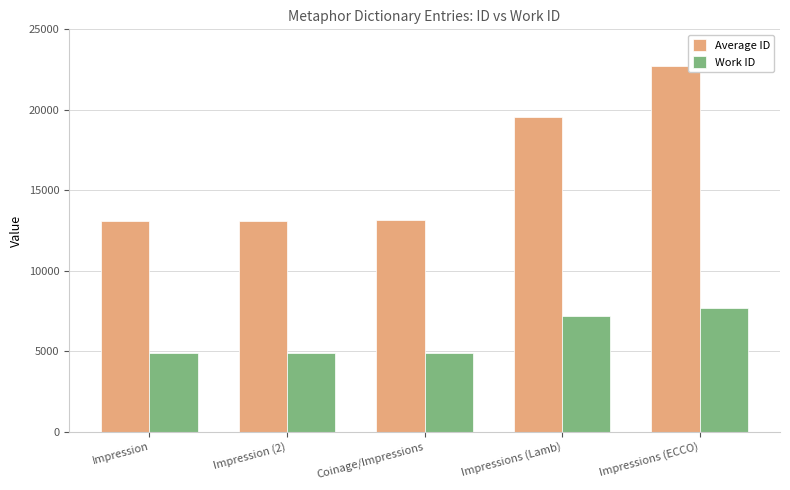

How many bars are there in total?

10